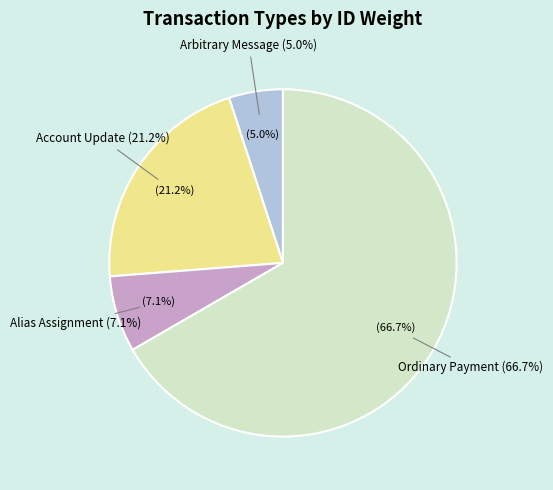

To the nearest percent, what portion does Alias Assignment represent?

7%